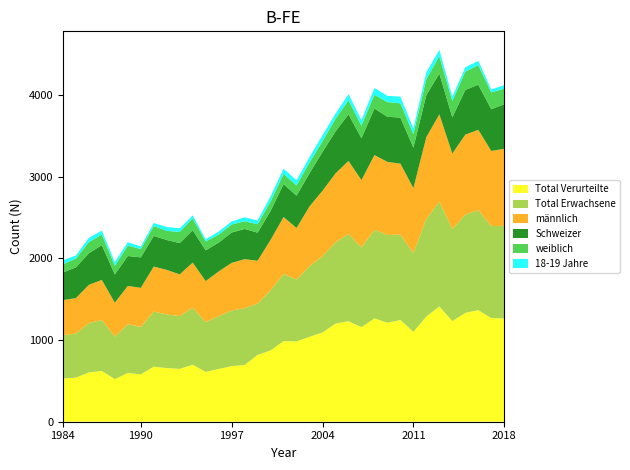

Reading left to right, extract all data points from this chart.

Total Verurteilte: 530	540	604	622	521	597	580	674	657	647	698	610	646	681	695	818	873	987	983	1039	1093	1201	1231	1158	1265	1213	1246	1101	1288	1412	1232	1333	1366	1269	1264
Total Erwachsene: 530	540	604	622	521	597	580	674	657	647	698	610	646	681	695	628	735	822	757	865	933	996	1067	977	1084	1074	1044	963	1196	1282	1126	1203	1224	1126	1134
männlich: 429	433	468	492	415	469	479	552	545	510	552	502	548	583	600	525	619	697	632	733	802	843	895	823	916	894	870	796	1001	1069	925	979	984	920	944
Schweizer: 337	377	387	426	346	366	373	374	366	383	397	376	353	371	370	344	354	403	396	405	475	514	570	513	570	552	564	496	515	499	443	547	552	511	545
weiblich: 101	107	136	130	106	128	101	122	112	137	146	108	98	98	95	103	116	125	125	132	131	153	172	154	168	180	174	167	195	213	201	224	240	206	190
18-19 Jahre: 50	38	52	48	46	41	32	37	47	44	35	28	37	37	48	45	63	64	62	67	73	64	76	66	83	76	83	69	85	77	53	53	53	36	43